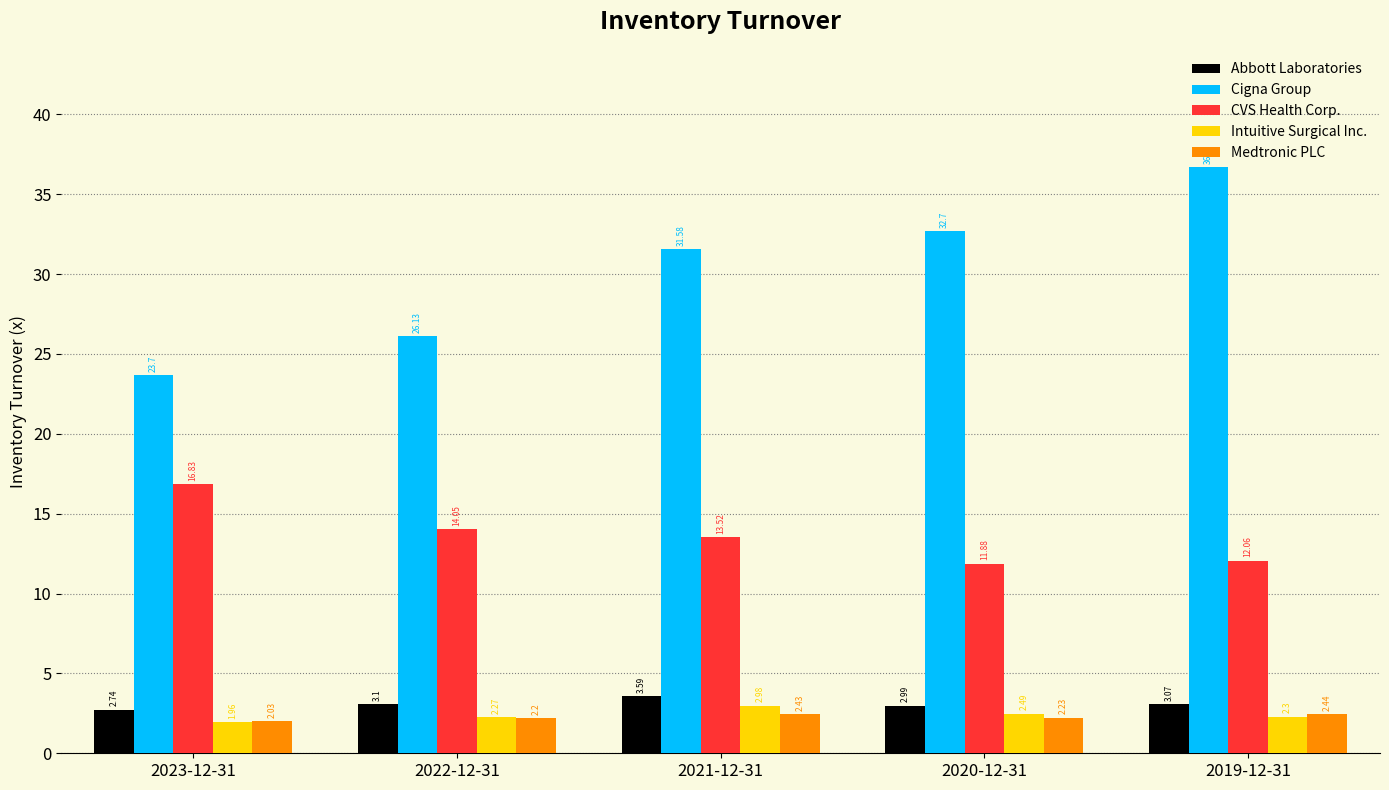

Where is Cigna Group nearest to the value 30?

2021-12-31